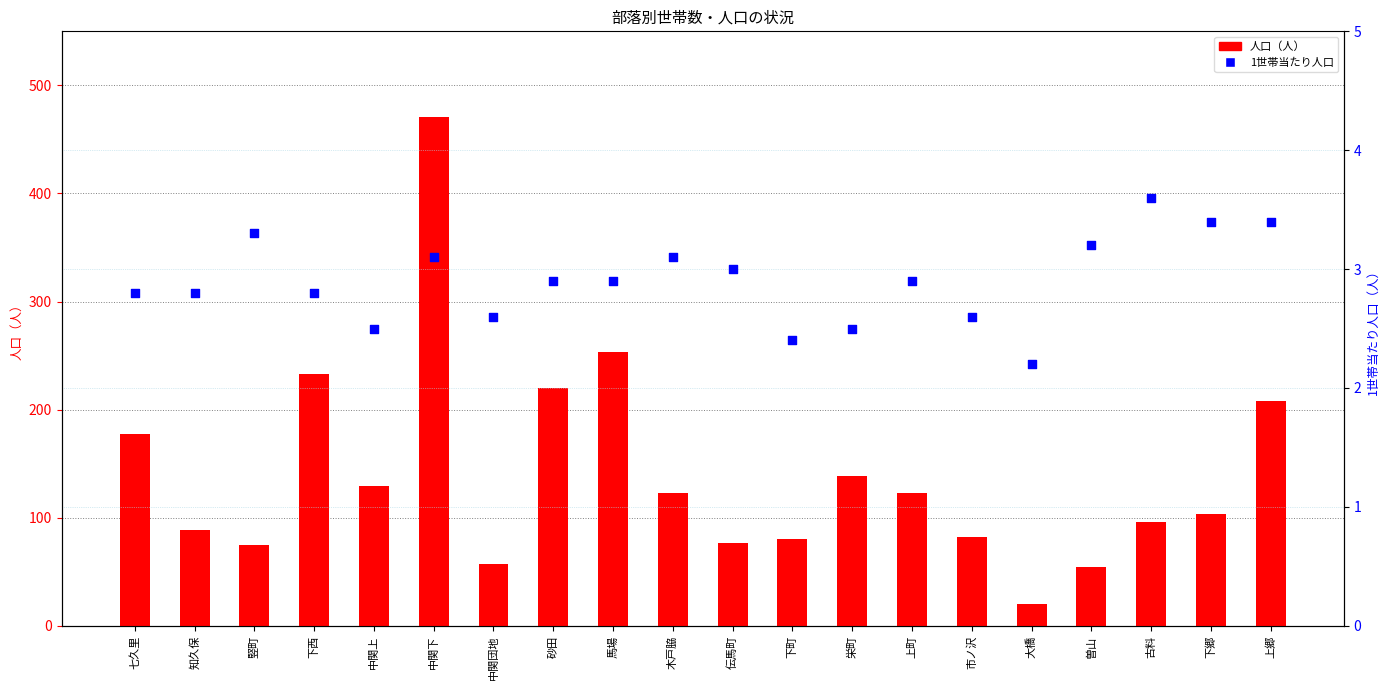

What are all the series names shown in the legend?

人口（人）, 1世帯当たり人口